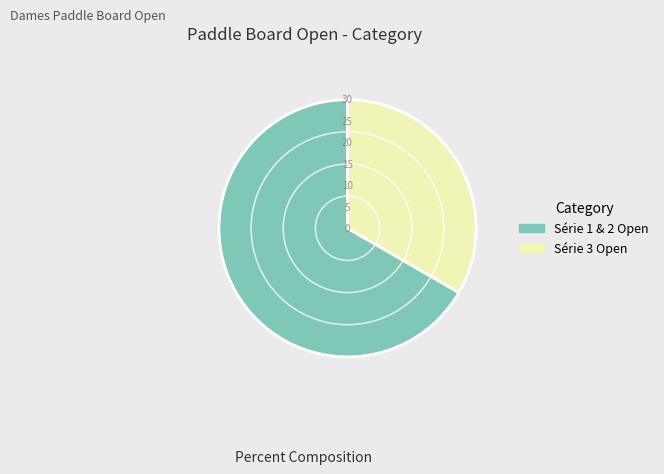

Does any single category account for the majority?

Yes